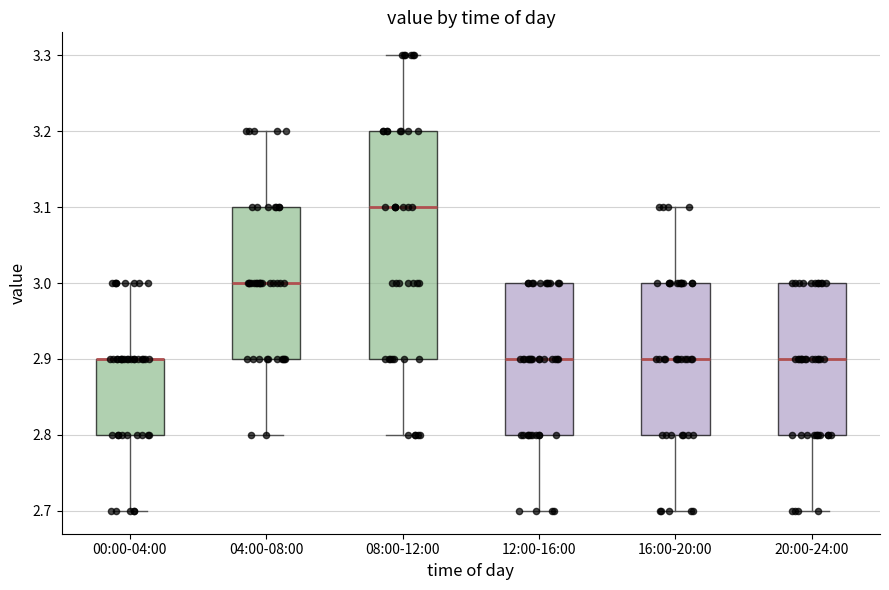

Reading left to right, transcribe this box plot: for each box, give where its median line is, the range the box spans, and where its two whiskers end, as read against the y-axis. The values are not printed on the chart, so give them approximately, as read against the axis.

00:00-04:00: median 2.9 (drawn on the box's upper edge), box 2.8 to 2.9, whiskers 2.7 to 3.0
04:00-08:00: median 3.0, box 2.9 to 3.1, whiskers 2.8 to 3.2
08:00-12:00: median 3.1, box 2.9 to 3.2, whiskers 2.8 to 3.3
12:00-16:00: median 2.9, box 2.8 to 3.0, whiskers 2.7 to 3.0
16:00-20:00: median 2.9, box 2.8 to 3.0, whiskers 2.7 to 3.1
20:00-24:00: median 2.9, box 2.8 to 3.0, whiskers 2.7 to 3.0